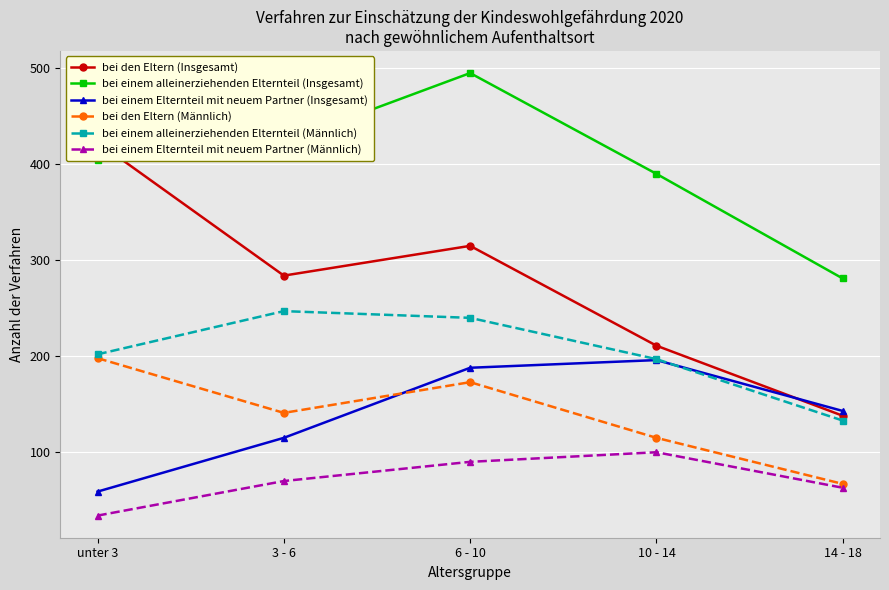

What are all the series names shown in the legend?

bei den Eltern (Insgesamt), bei einem alleinerziehenden Elternteil (Insgesamt), bei einem Elternteil mit neuem Partner (Insgesamt), bei den Eltern (Männlich), bei einem alleinerziehenden Elternteil (Männlich), bei einem Elternteil mit neuem Partner (Männlich)